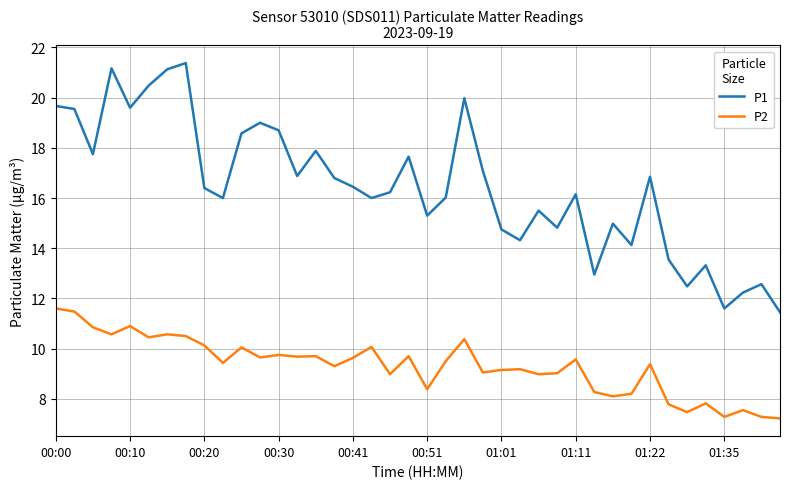

Does the chart display data point markers on the line(s)?

No